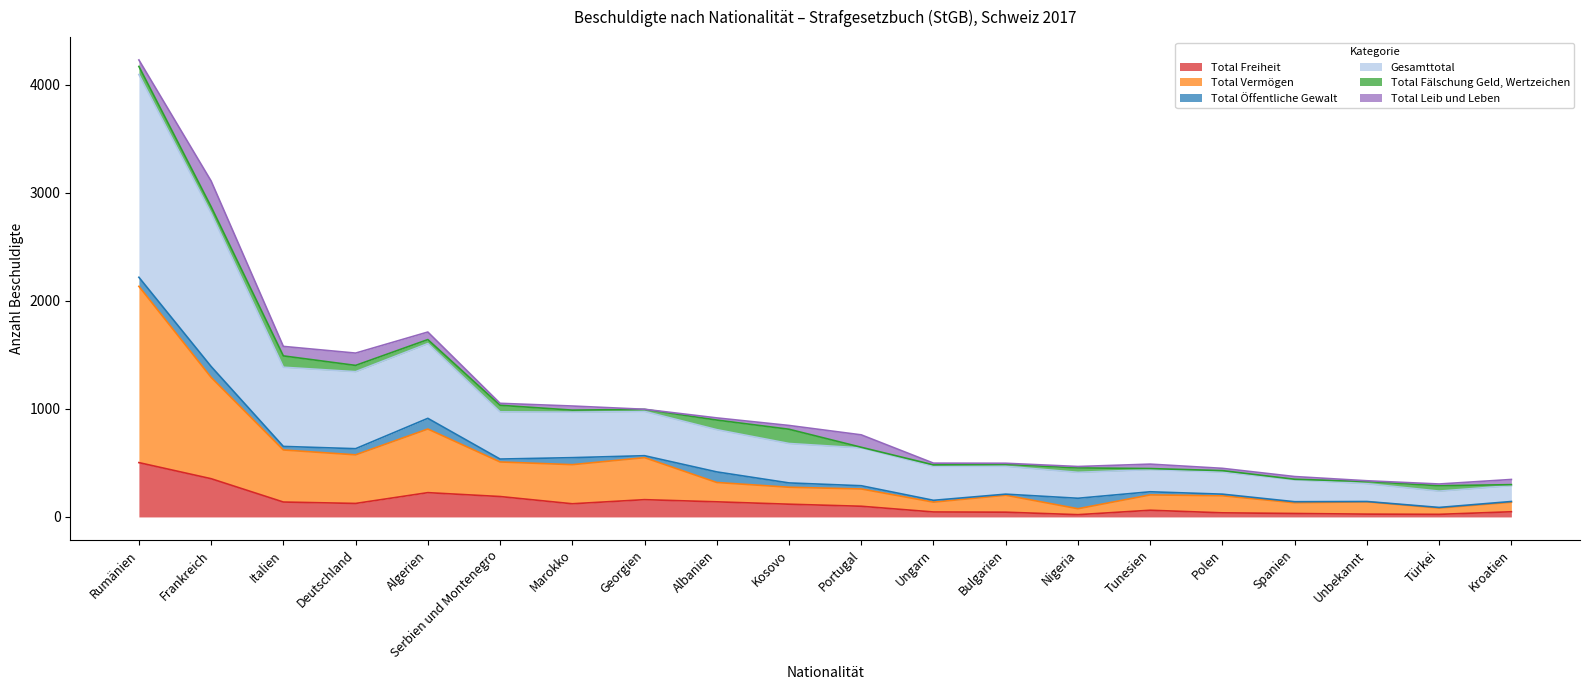

At which label is Total Freiheit closest to 262?

Algerien